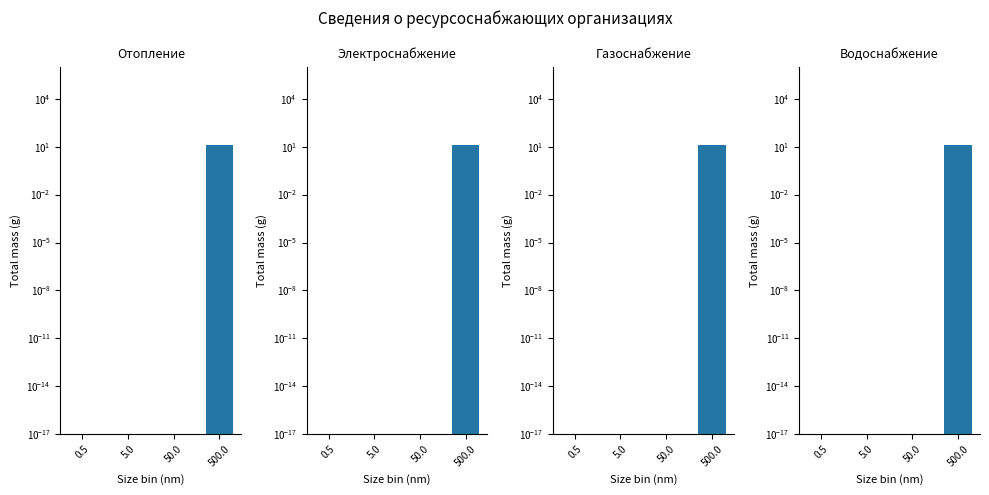

Reading left to right, list all the values displayed in this chart.

Отопление: 0.5=0.0	5.0=0.0	50.0=0.0	500.0=12.0
Электроснабжение: 0.5=0.0	5.0=0.0	50.0=0.0	500.0=12.0
Газоснабжение: 0.5=0.0	5.0=0.0	50.0=0.0	500.0=12.0
Водоснабжение: 0.5=0.0	5.0=0.0	50.0=0.0	500.0=12.0